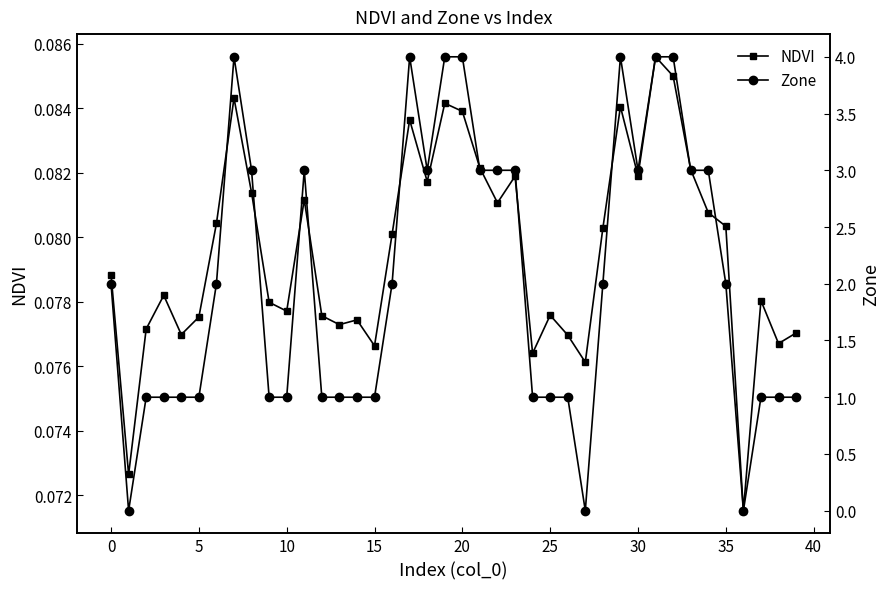

True or false: NDVI and Zone intersect in this chart.

True